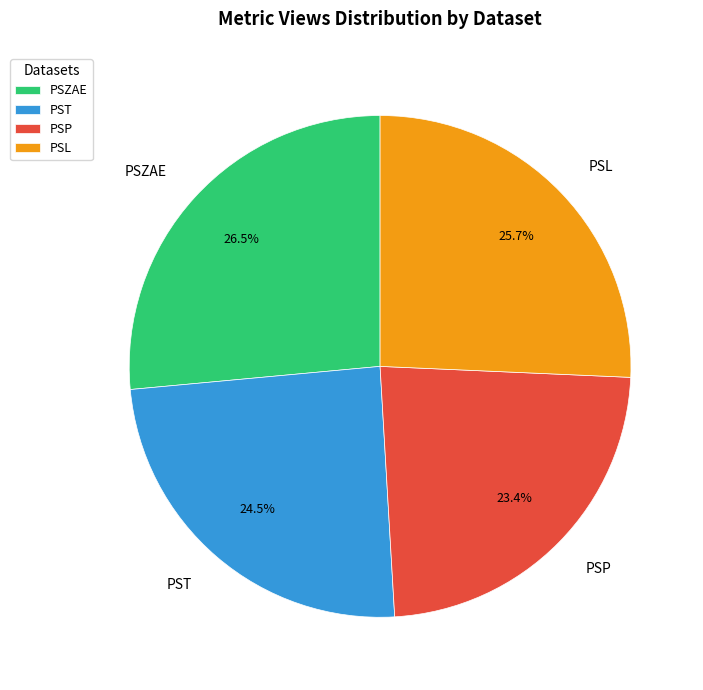

Does any single category account for the majority?

No